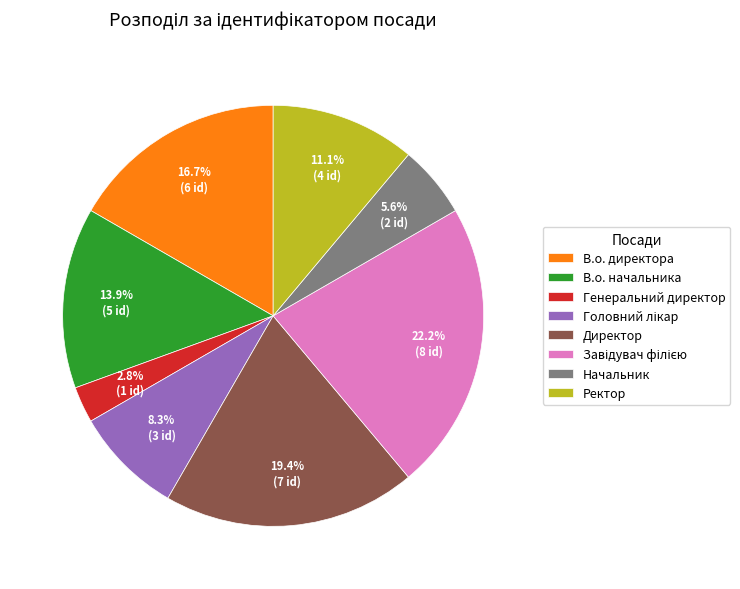

True or false: Начальник accounts for 6% of the total.

True